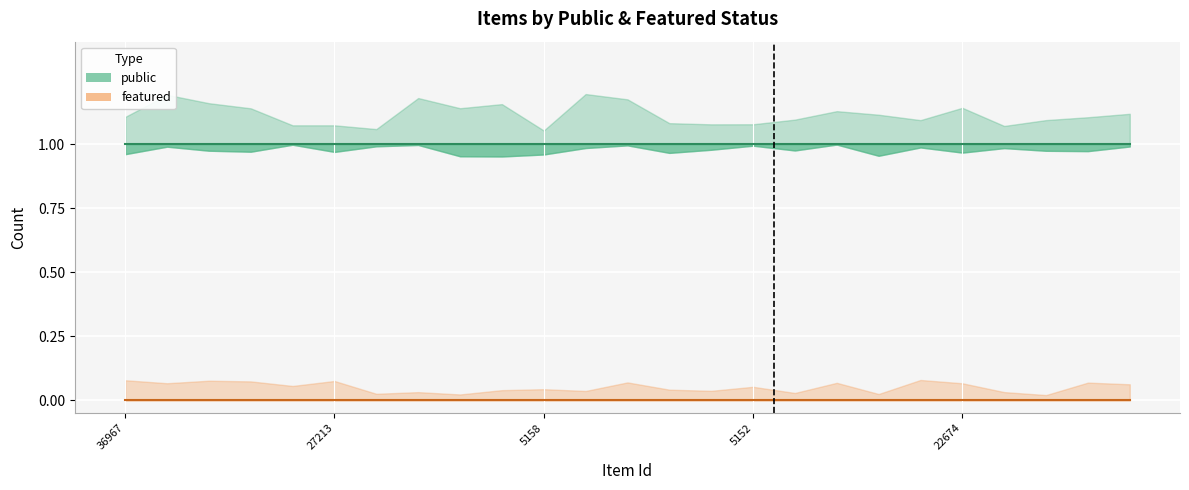

Rank the series at 8 from highest to lowest value.

public, featured